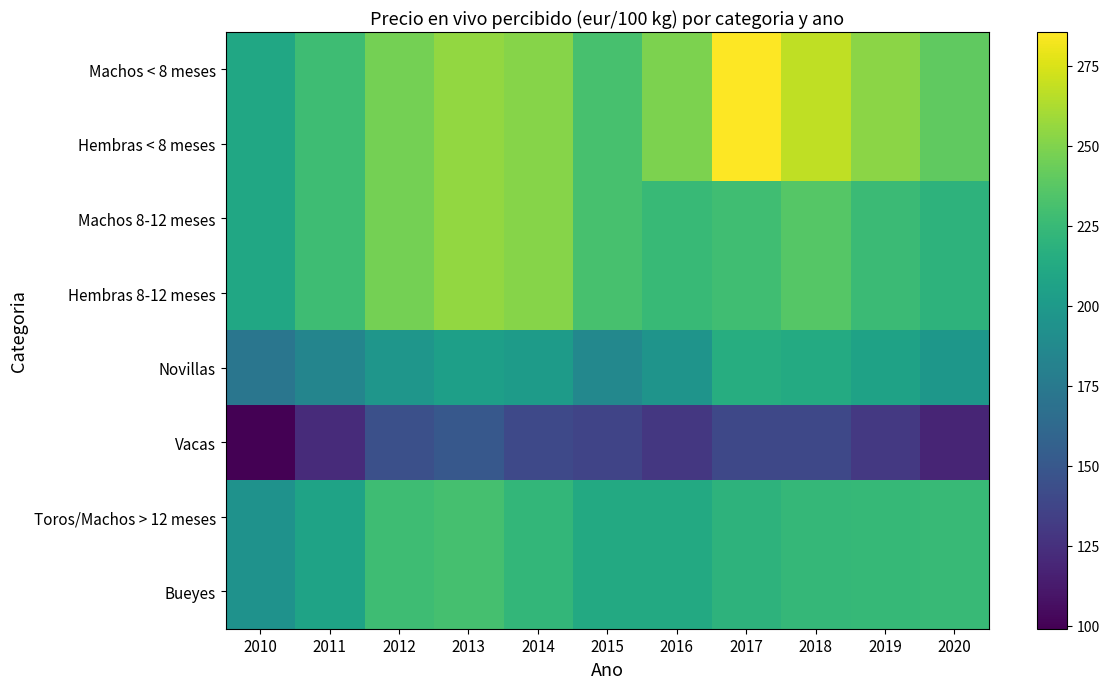

Reading left to right, what are all the values shown in this chart?

Machos < 8 meses: 2010=210.0	2011=227.5	2012=246.2	2013=255.0	2014=251.9	2015=231.0	2016=248.5	2017=285.5	2018=268.0	2019=253.0	2020=239.7
Hembras < 8 meses: 2010=210.0	2011=227.5	2012=246.2	2013=255.0	2014=251.9	2015=231.0	2016=248.5	2017=285.5	2018=268.0	2019=253.0	2020=239.7
Machos 8-12 meses: 2010=210.0	2011=227.5	2012=246.2	2013=255.0	2014=251.9	2015=231.0	2016=224.8	2017=228.3	2018=236.6	2019=226.2	2020=219.9
Hembras 8-12 meses: 2010=210.0	2011=227.5	2012=246.2	2013=255.0	2014=251.9	2015=231.0	2016=224.8	2017=228.3	2018=236.6	2019=226.2	2020=219.9
Novillas: 2010=172.0	2011=183.8	2012=197.3	2013=204.2	2014=201.3	2015=186.2	2016=195.6	2017=215.2	2018=213.0	2019=206.8	2020=198.1
Vacas: 2010=99.0	2011=121.8	2012=144.5	2013=150.6	2014=140.4	2015=137.2	2016=129.4	2017=139.2	2018=139.1	2019=130.2	2020=118.0
Toros/Machos > 12 meses: 2010=193.8	2011=207.2	2012=227.6	2013=230.6	2014=222.6	2015=212.3	2016=212.1	2017=219.9	2018=223.1	2019=223.7	2020=224.9
Bueyes: 2010=193.8	2011=207.2	2012=227.6	2013=230.6	2014=222.6	2015=212.3	2016=212.1	2017=219.9	2018=223.1	2019=223.7	2020=224.9